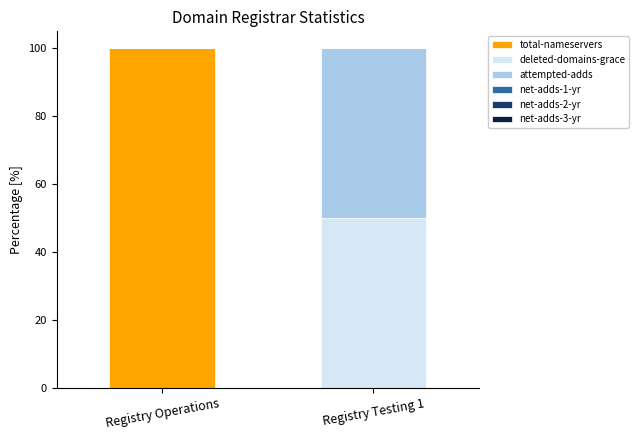

Are the bars horizontal?

No